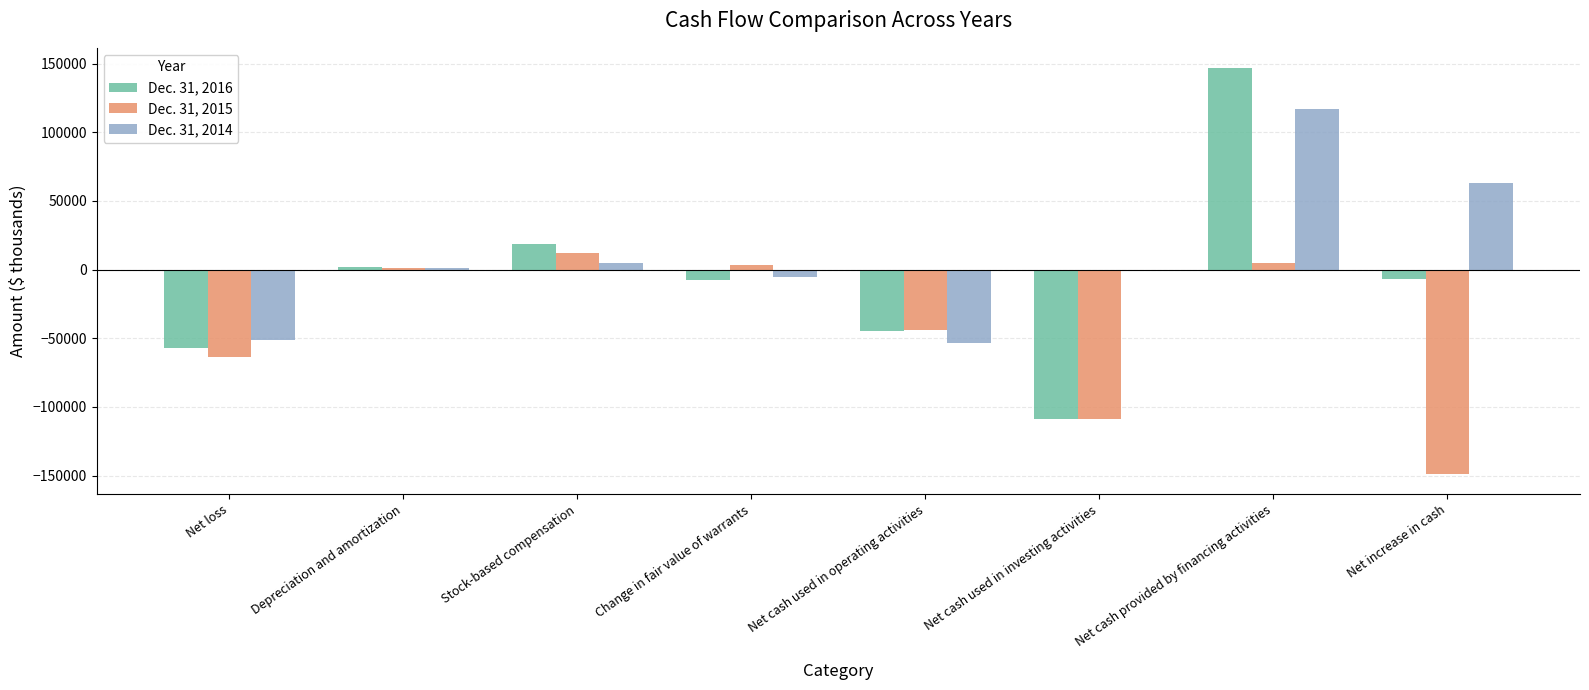

What is the total value across all series at Net cash used in operating activities?

-142126